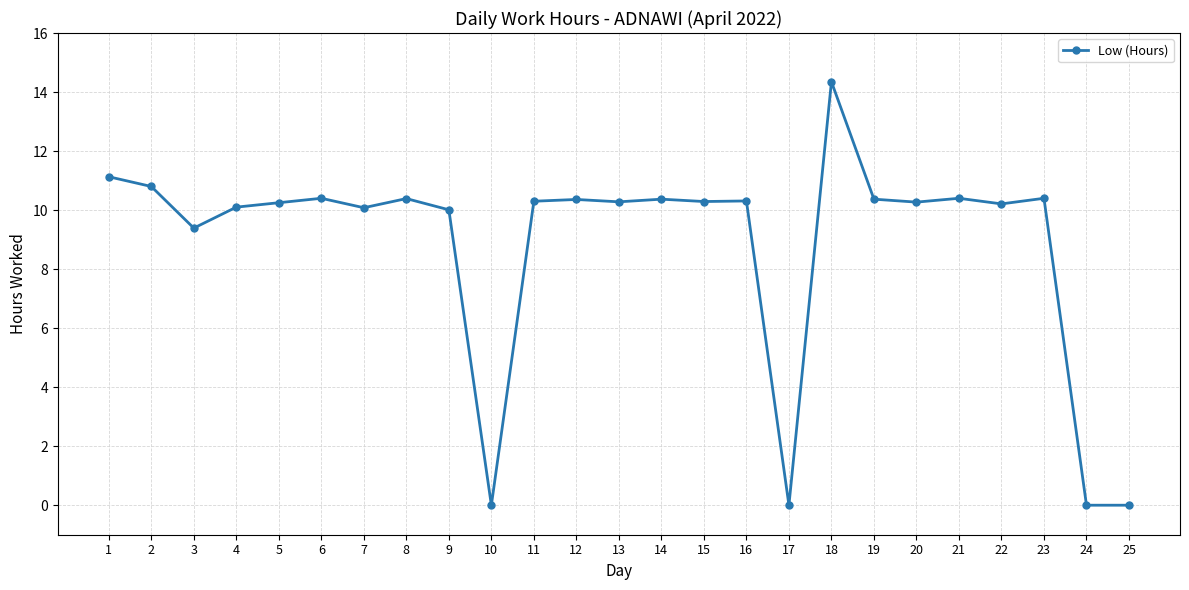

At which label does the data first exceed 10?

1